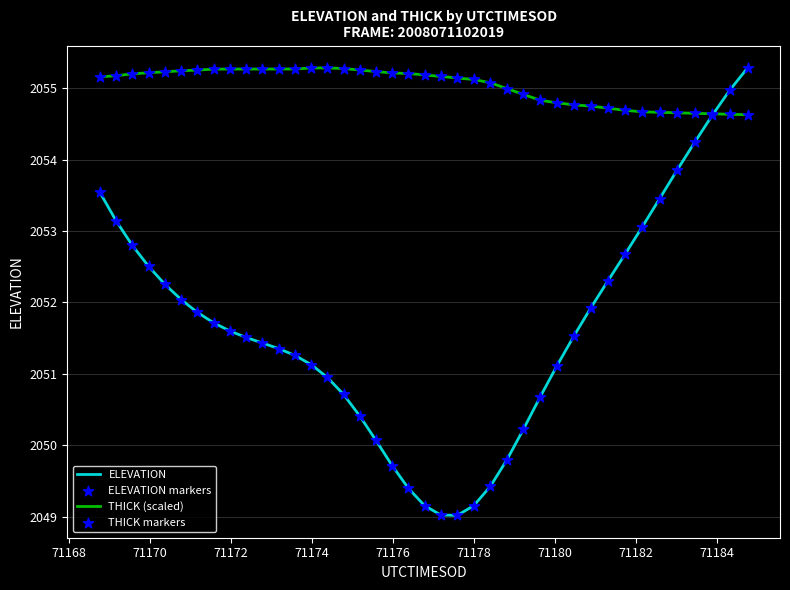

Which series has the largest range (max minus min)?

ELEVATION